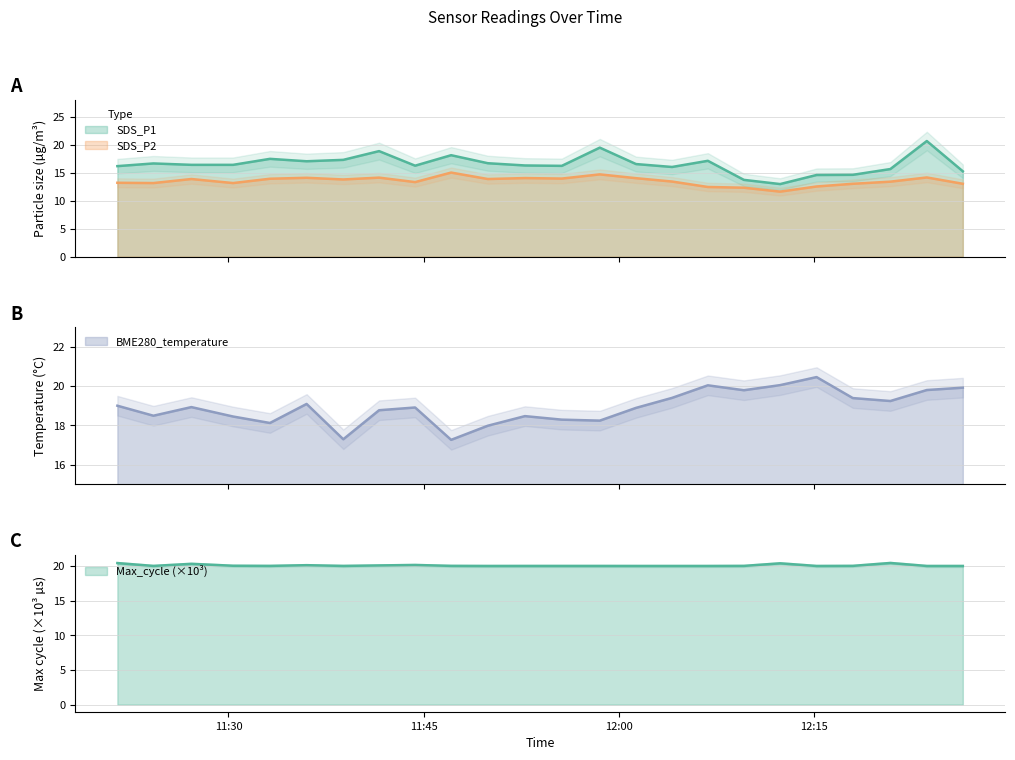

What is the average value of the Max_cycle series?

20.1